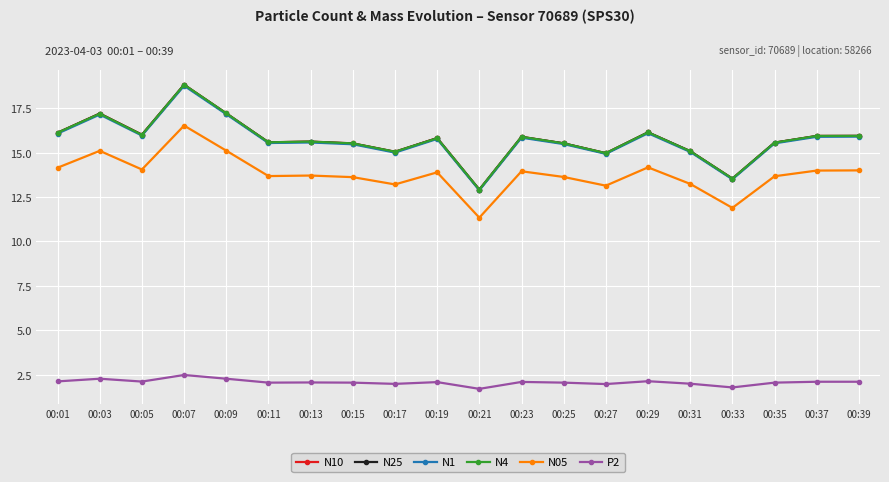

Does the chart have visible grid lines?

Yes